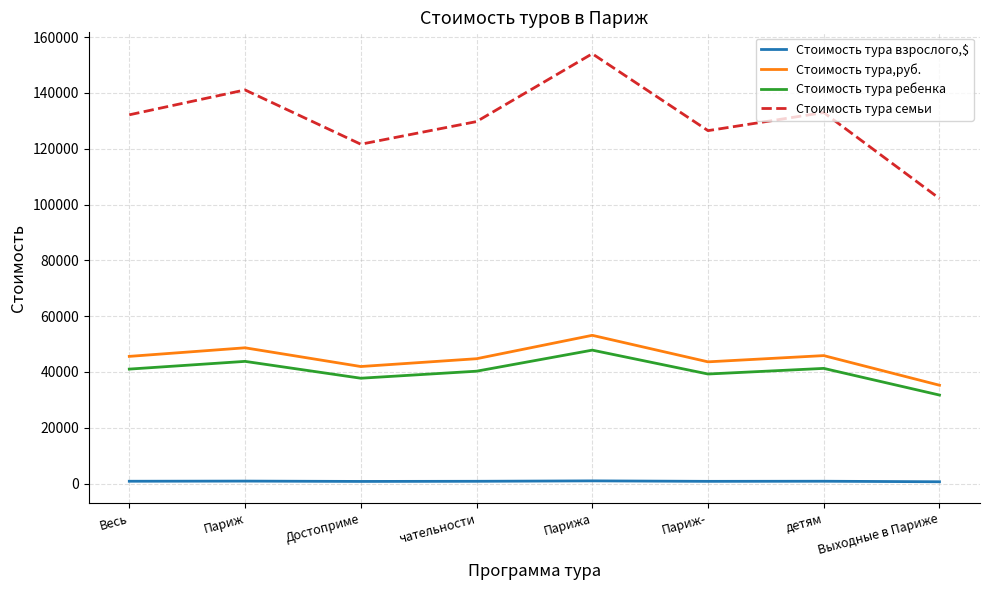

True or false: Стоимость тура семьи has a value of 129734.4 at чательности.

True